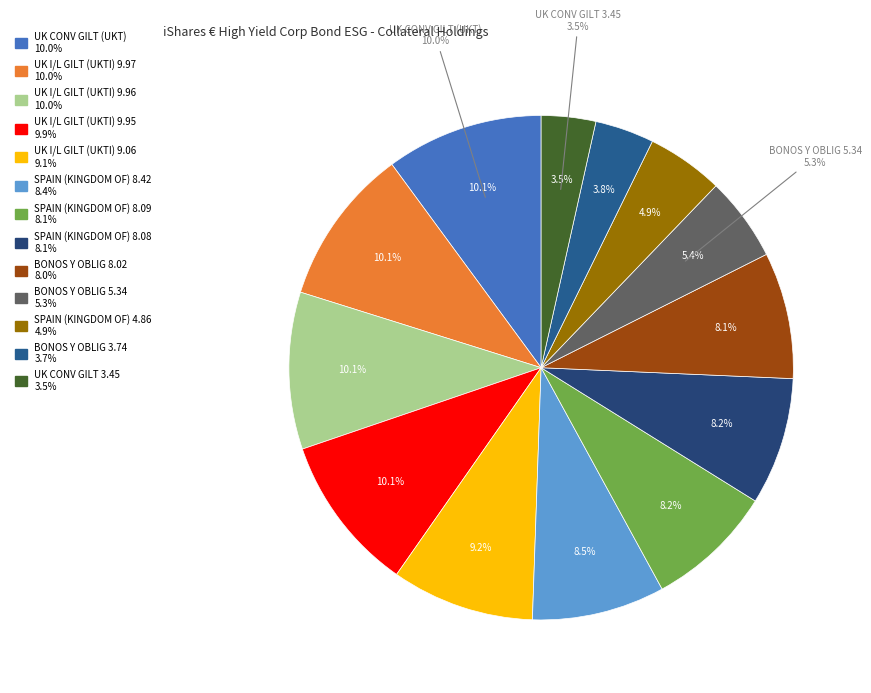

To the nearest percent, what is the difference between the UK I/L GILT (UKTI) 9.96 and BONOS Y OBLIG 3.74 slice percentages?

6%